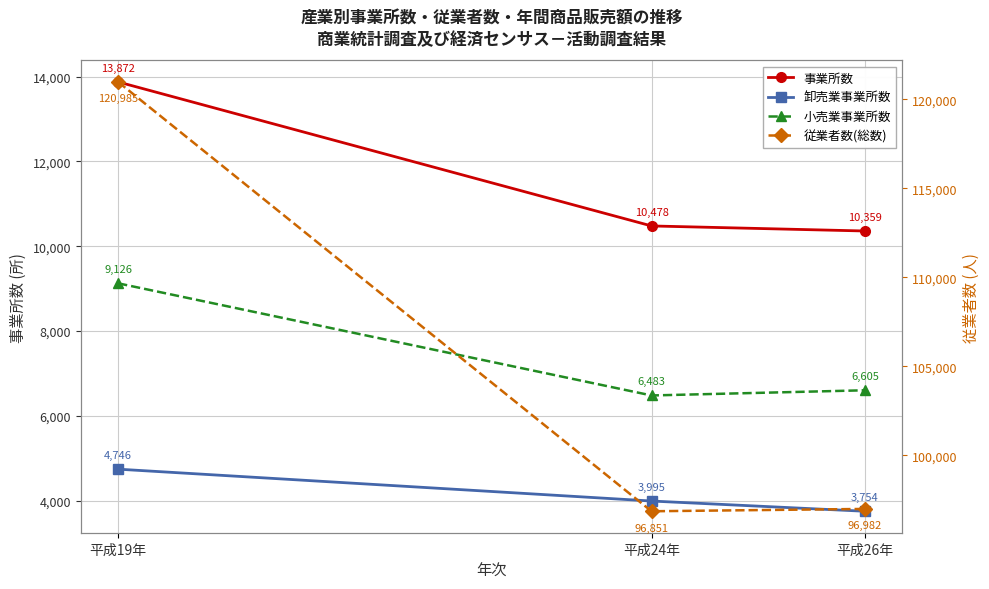

What is the spread (max minus min) of values at 平成24年?

92856